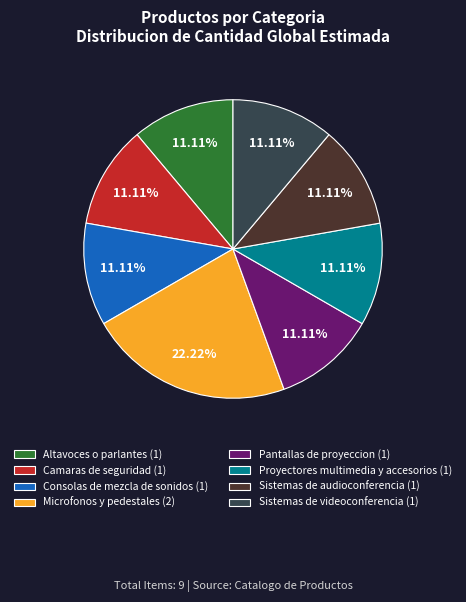

Does Altavoces o parlantes (1) represent more than half of the total?

No